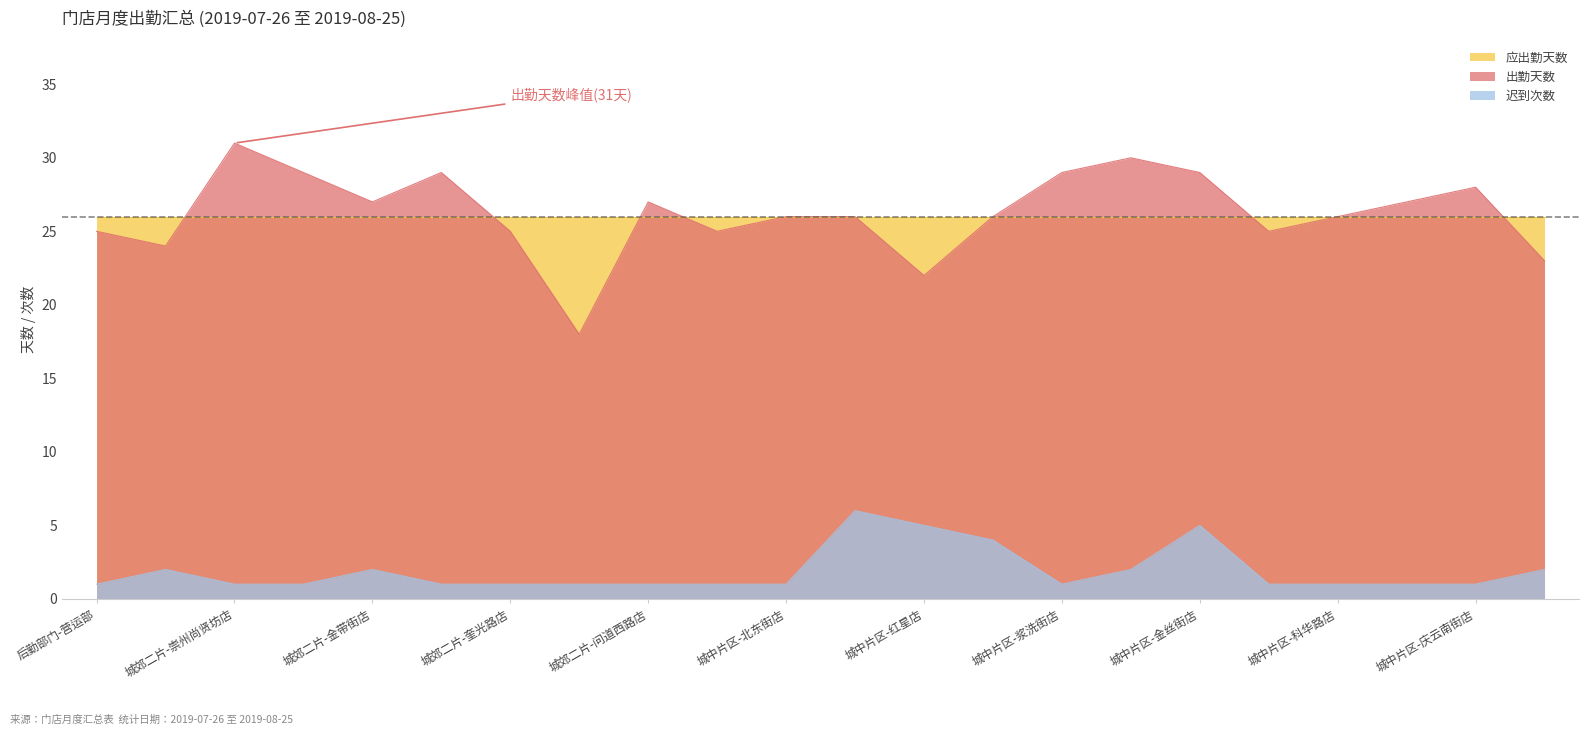

True or false: 出勤天数 and 迟到次数 cross at least once.

False